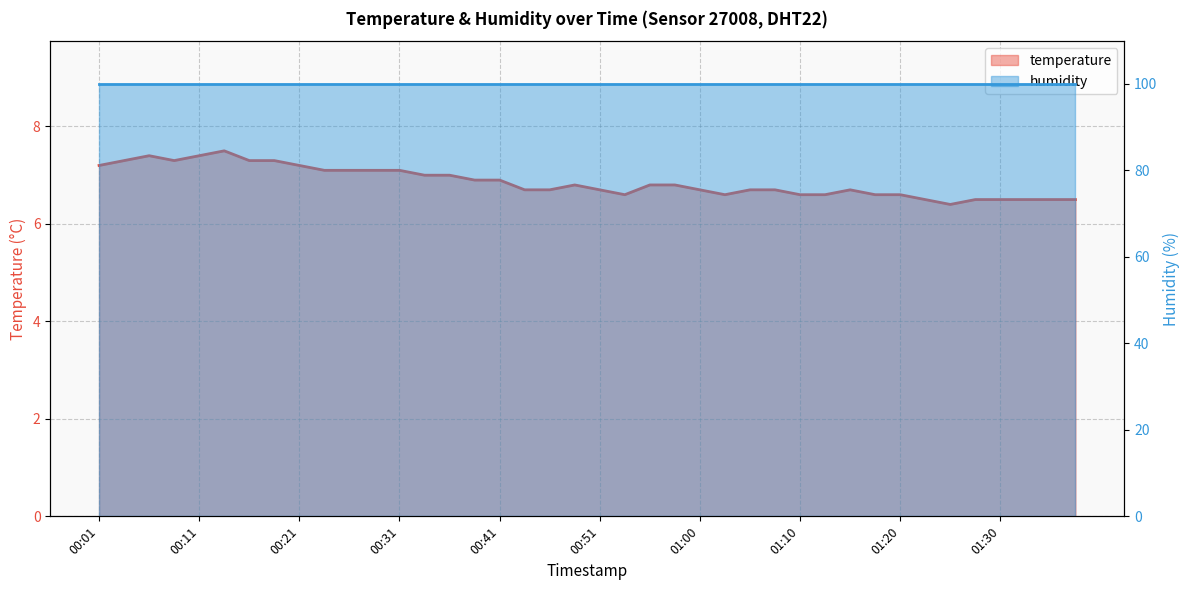

Reading left to right, what are all the values shown in this chart?

7.2	7.3	7.4	7.3	7.4	7.5	7.3	7.3	7.2	7.1	7.1	7.1	7.1	7.0	7.0	6.9	6.9	6.7	6.7	6.8	6.7	6.6	6.8	6.8	6.7	6.6	6.7	6.7	6.6	6.6	6.7	6.6	6.6	6.5	6.4	6.5	6.5	6.5	6.5	6.5